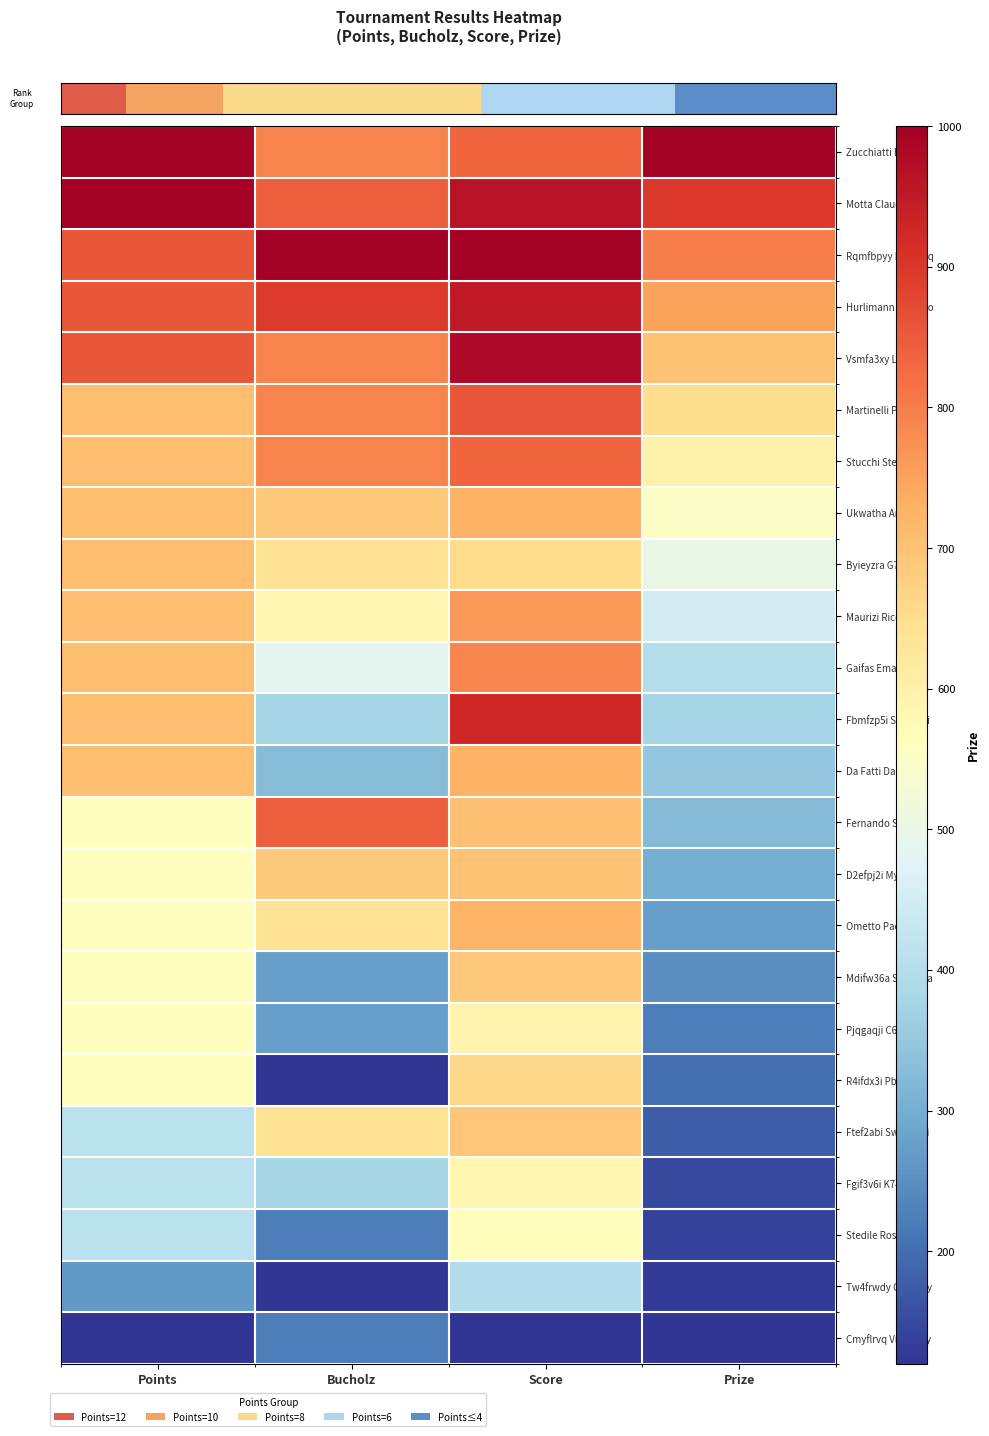

Which category has the highest value across all series?

Points